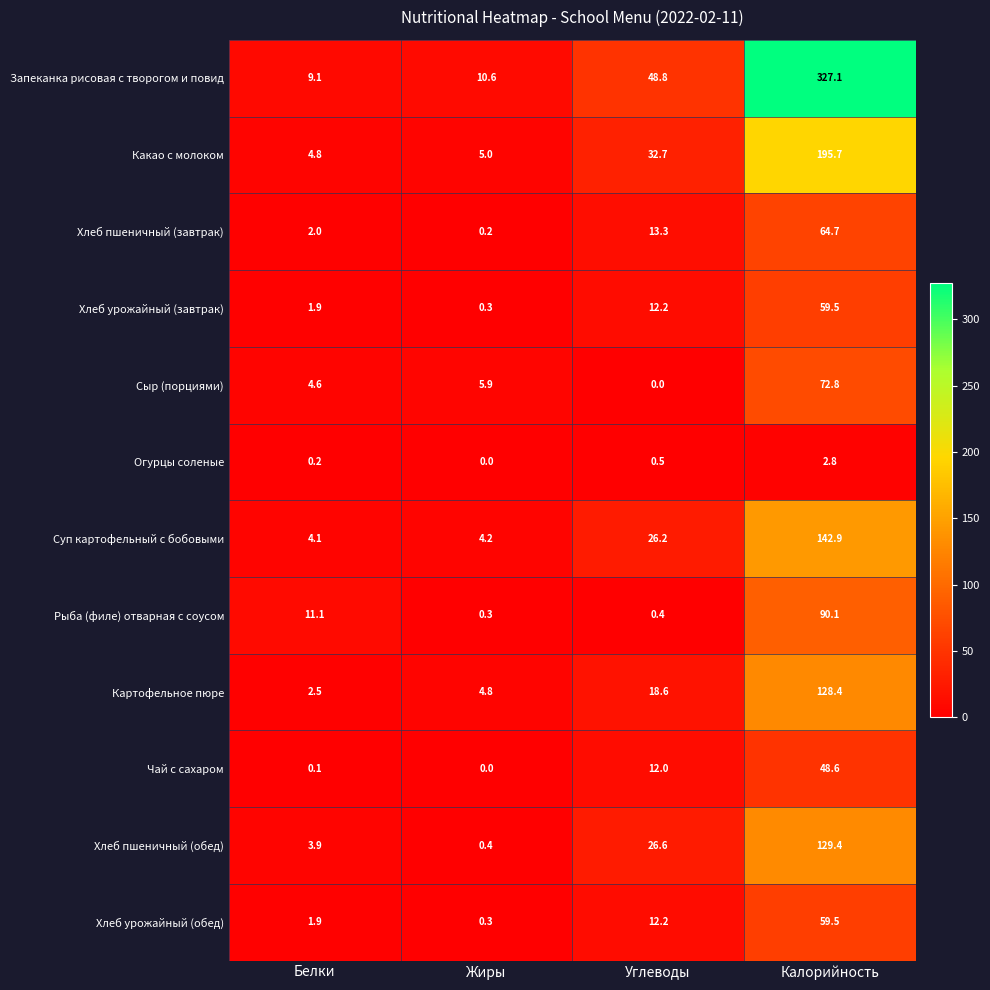

Is it true that Хлеб пшеничный (завтрак) equals 2.0 at Белки?

True